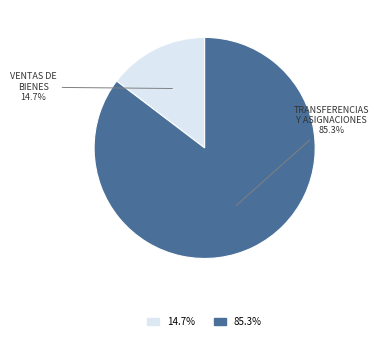

Is there any slice that represents more than half of the pie?

Yes